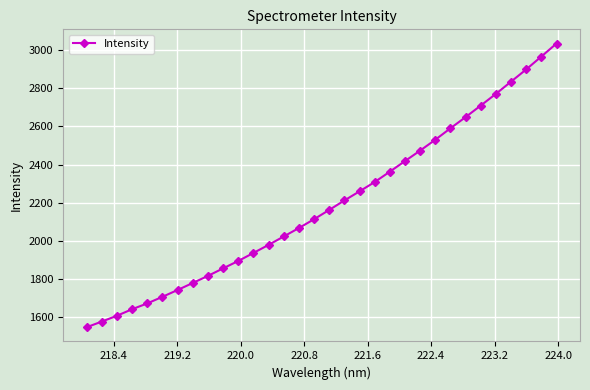

What is the difference between the second highest and minimum values?

1417.9